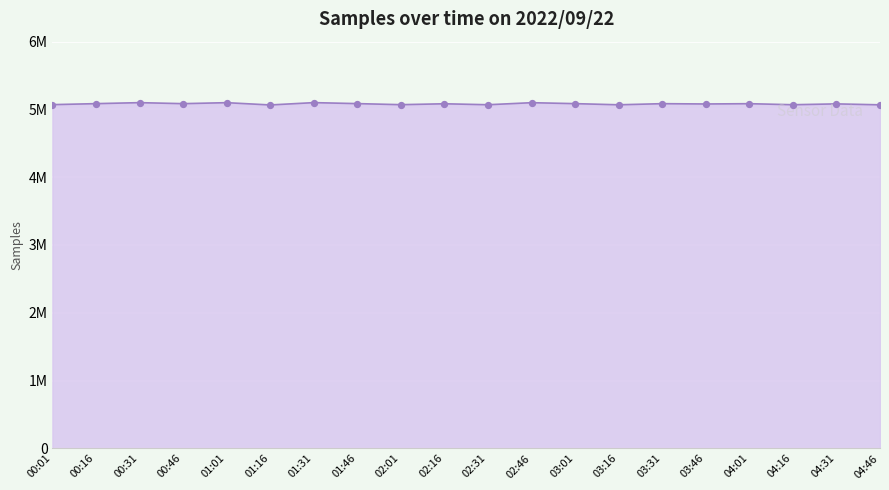

What is the change in value from 02:01 to 04:16?

-867